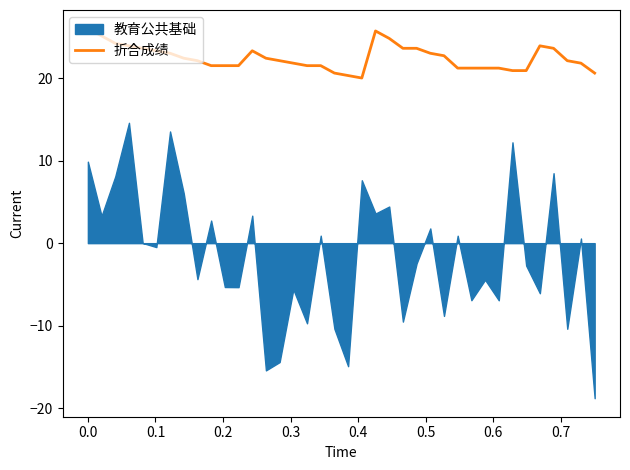

What is the lowest value of the 折合成绩 series?

20.0